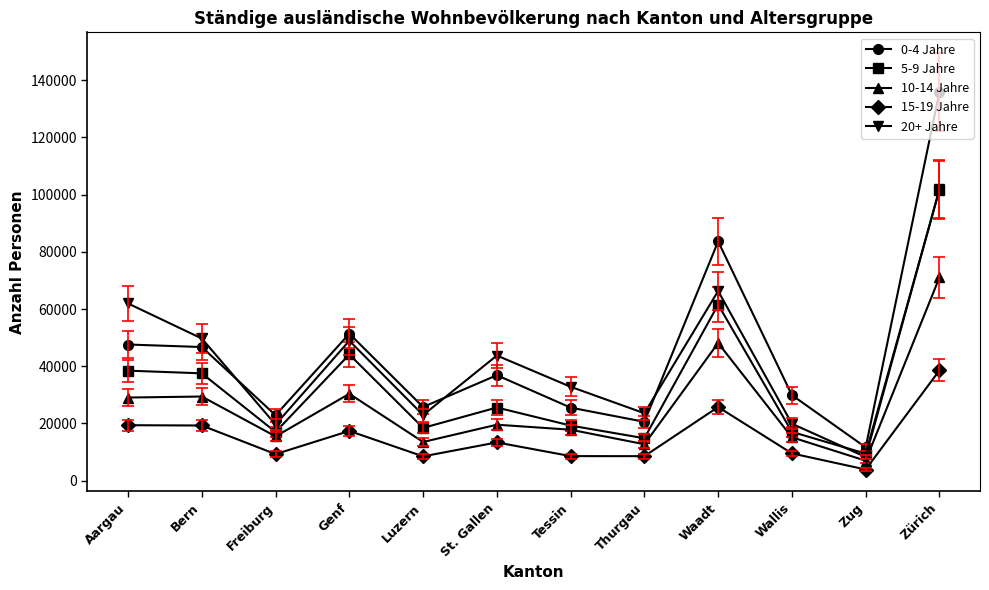

What is the label of the 7th point from the left?

Tessin